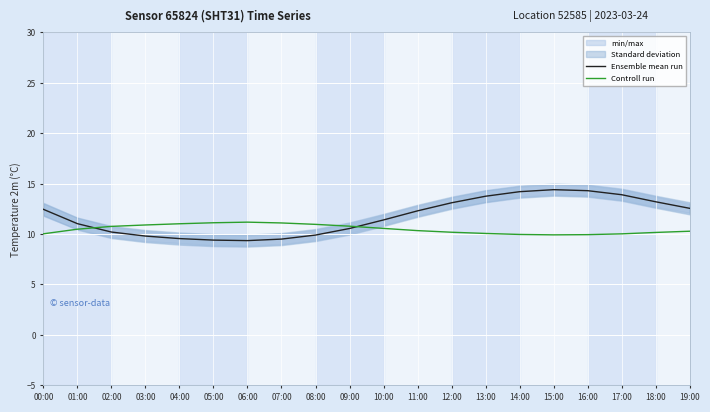

What is the label of the 8th point from the left?

07:00